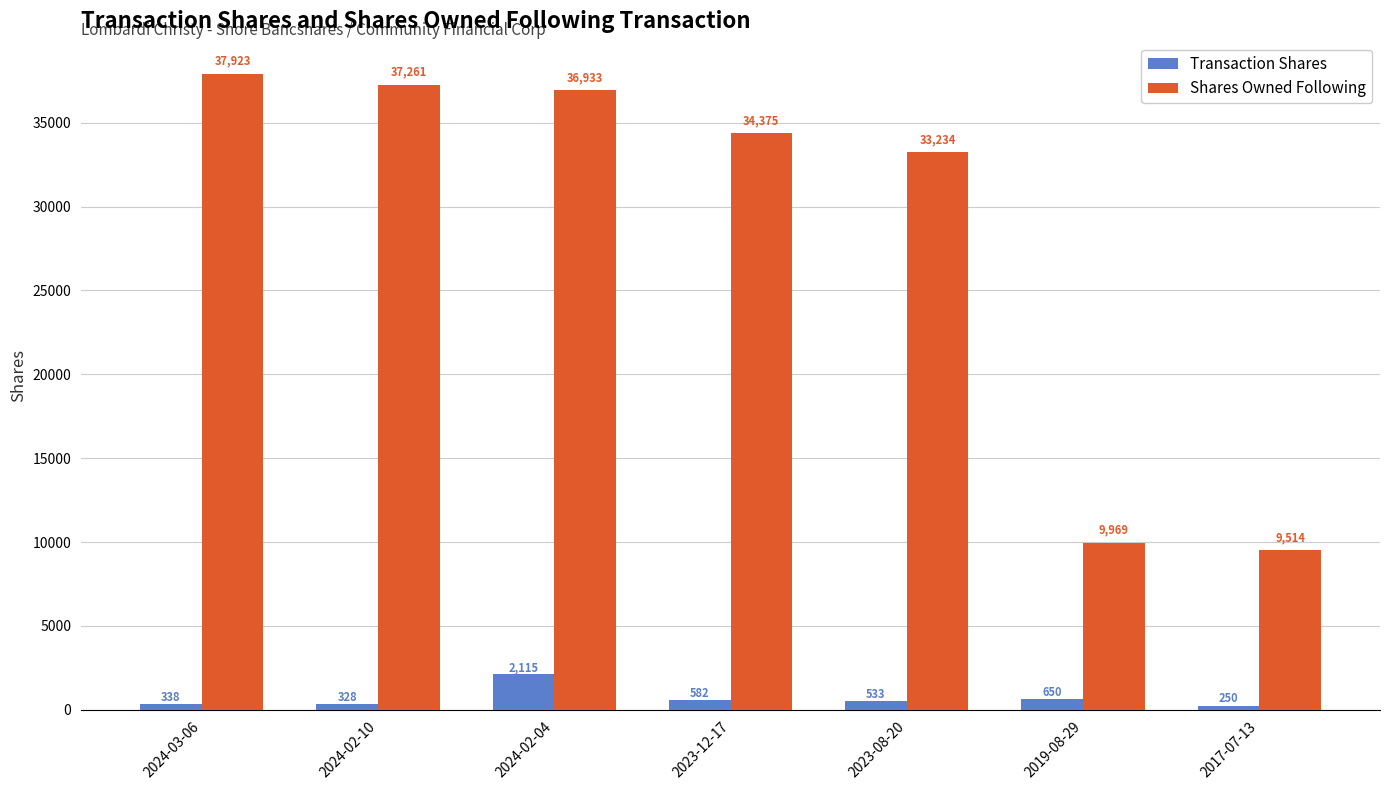

Which label corresponds to the largest value in the chart?

2024-03-06